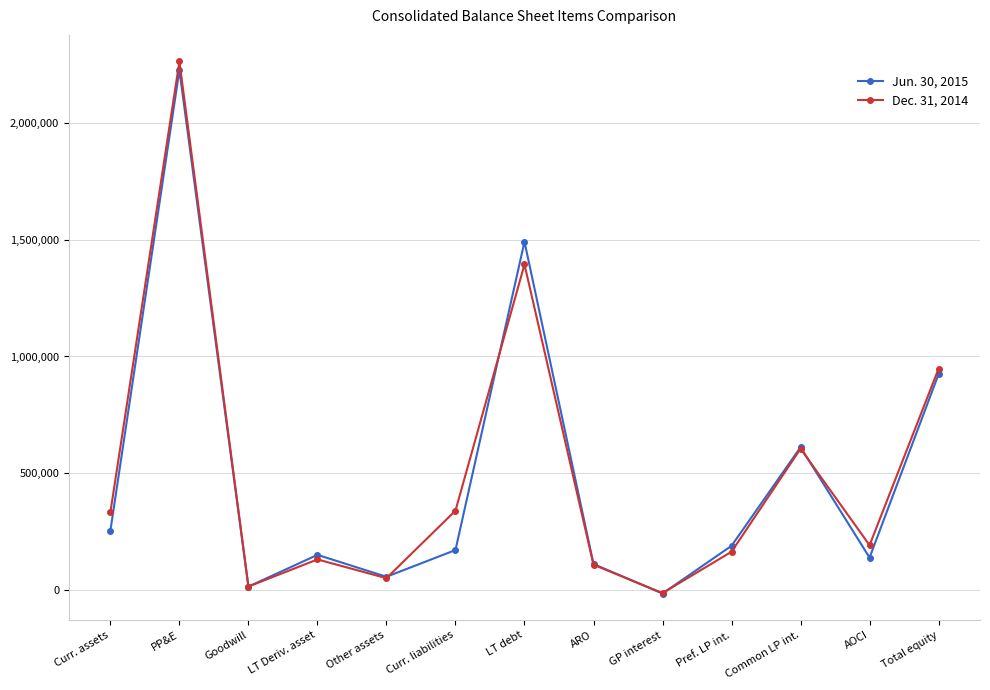

Rank the series at Pref. LP int. from highest to lowest value.

Jun. 30, 2015, Dec. 31, 2014